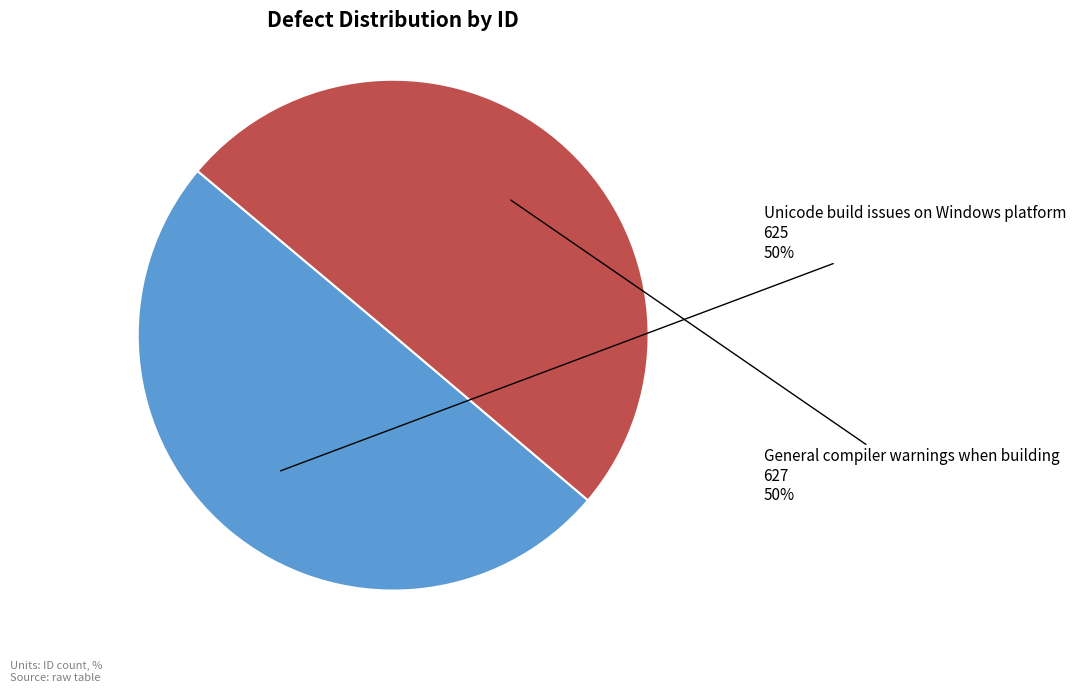

To the nearest percent, what is the average slice percentage?

50%